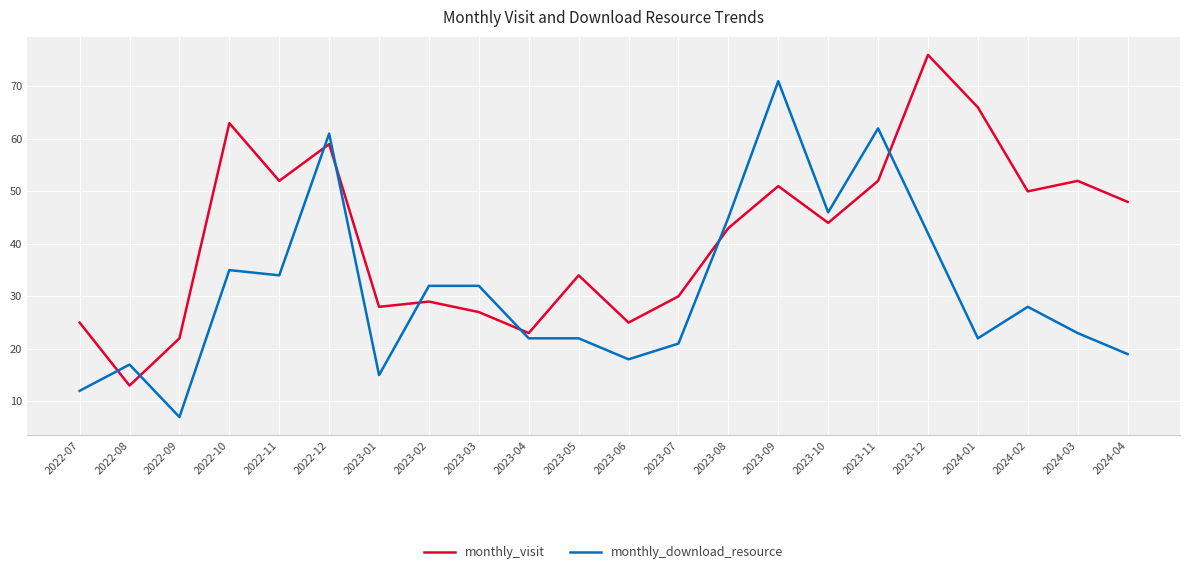

Which series ends up on top after the final intersection of monthly_visit and monthly_download_resource?

monthly_visit